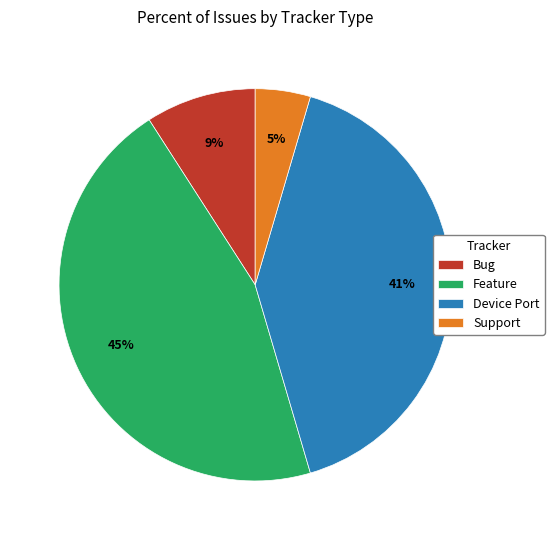

Is it true that Feature is 45% of the pie?

True